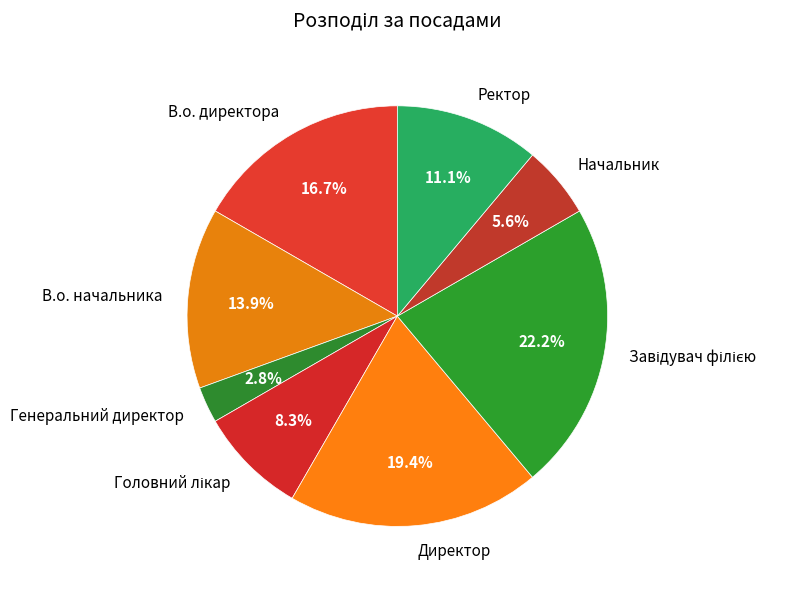

The Ректор slice represents 11% of the pie. True or false?

True